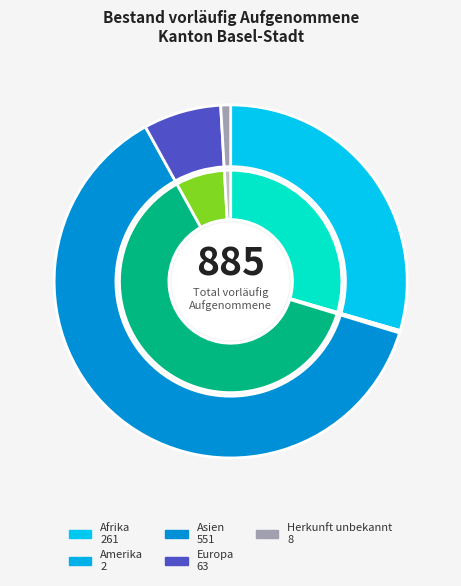

True or false: Afrika accounts for 29% of the total.

True